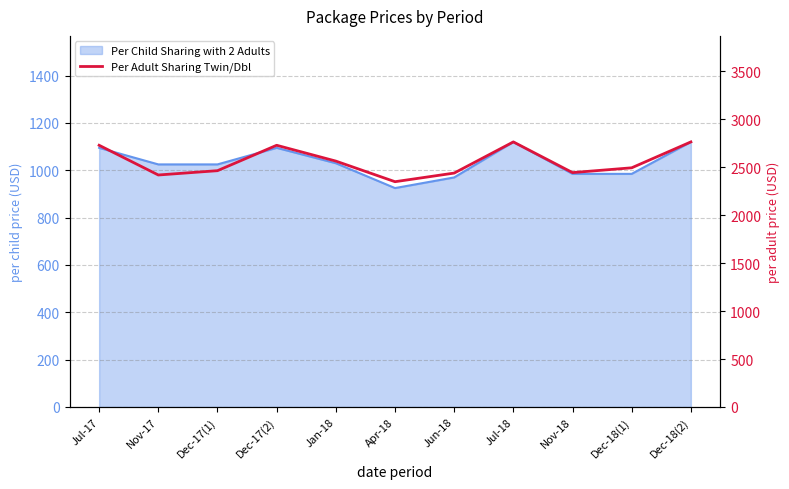

Approximately how many times larger is the value at Jun-18 compared to Jul-17?

0.9